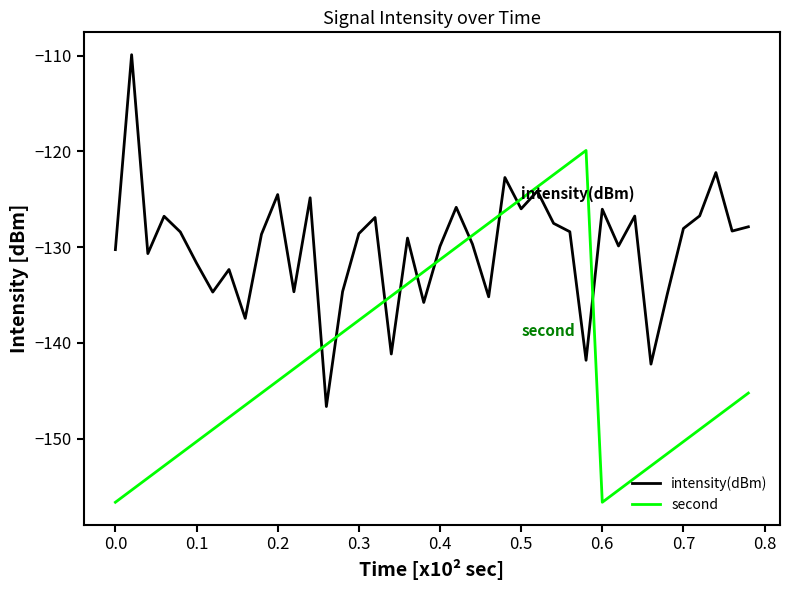

List the series in order of their overall mean, lowest first.

second, intensity(dBm)